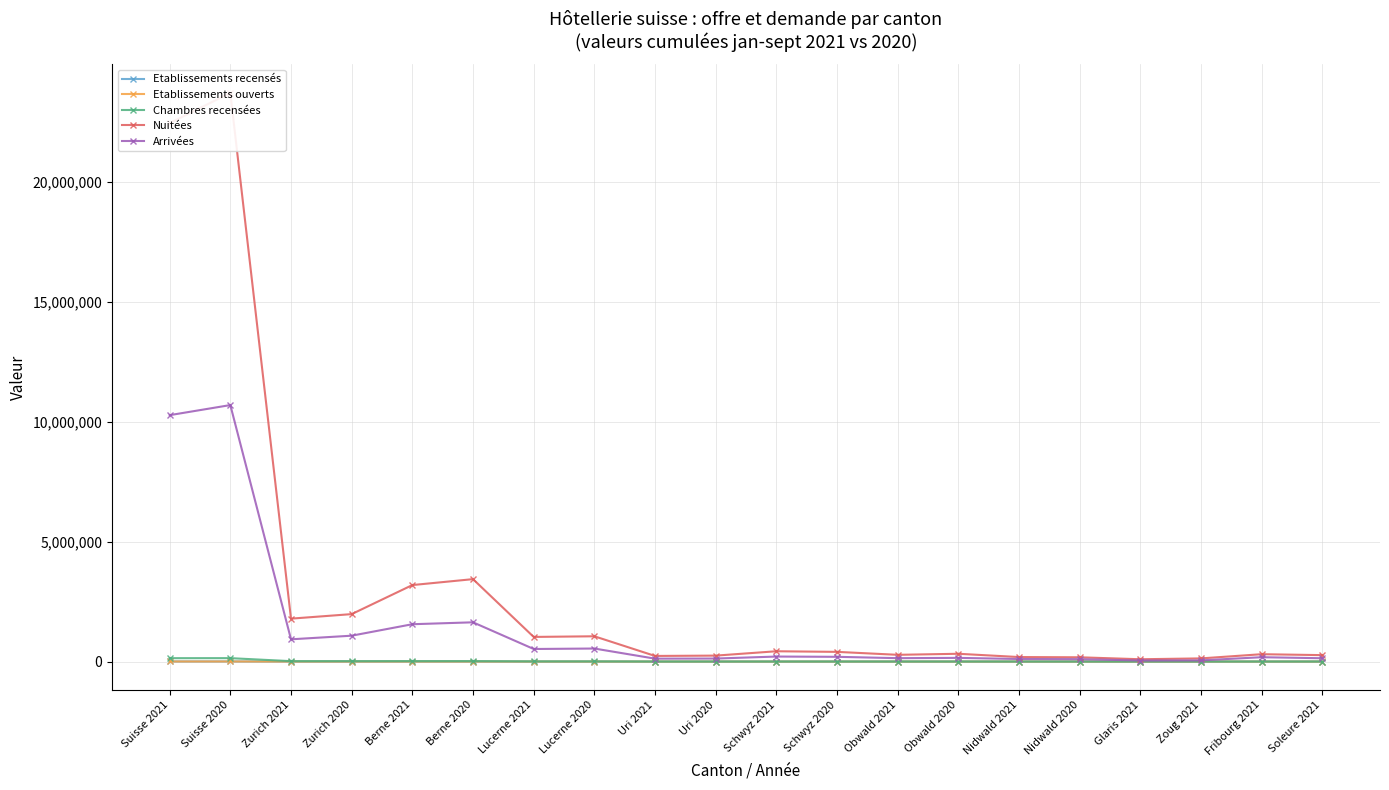

Is it true that Chambres recensées equals 18312.9 at Berne 2021?

True